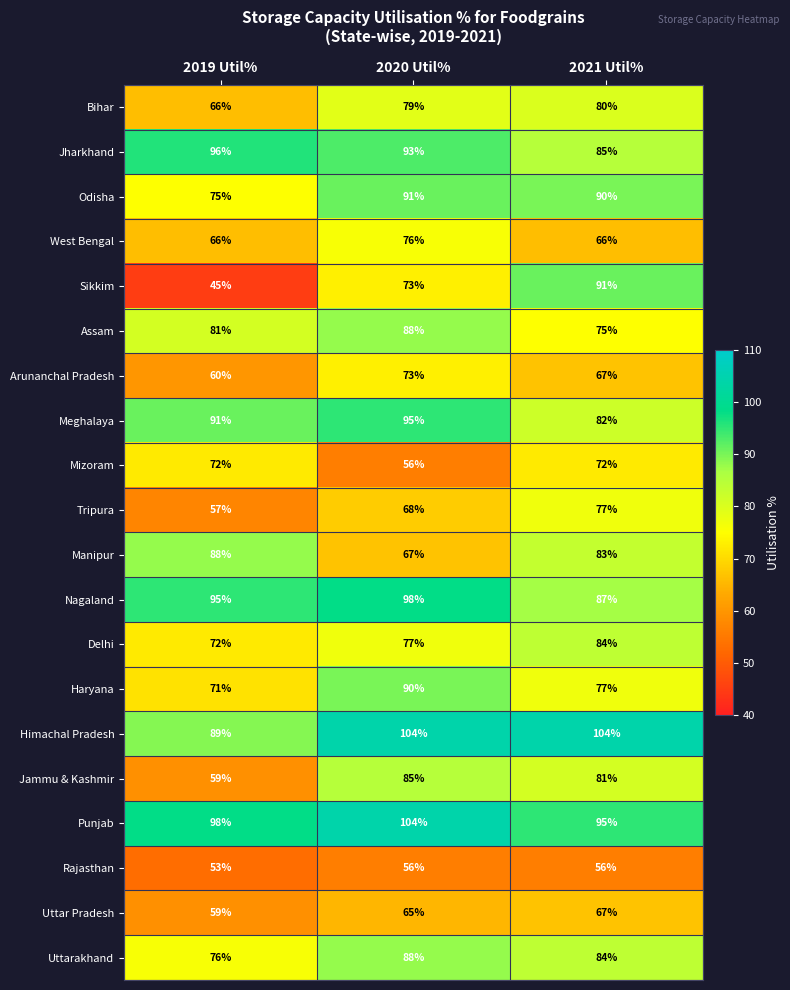

Which series changed the most between 2019 Util% and 2020 Util%?

Sikkim